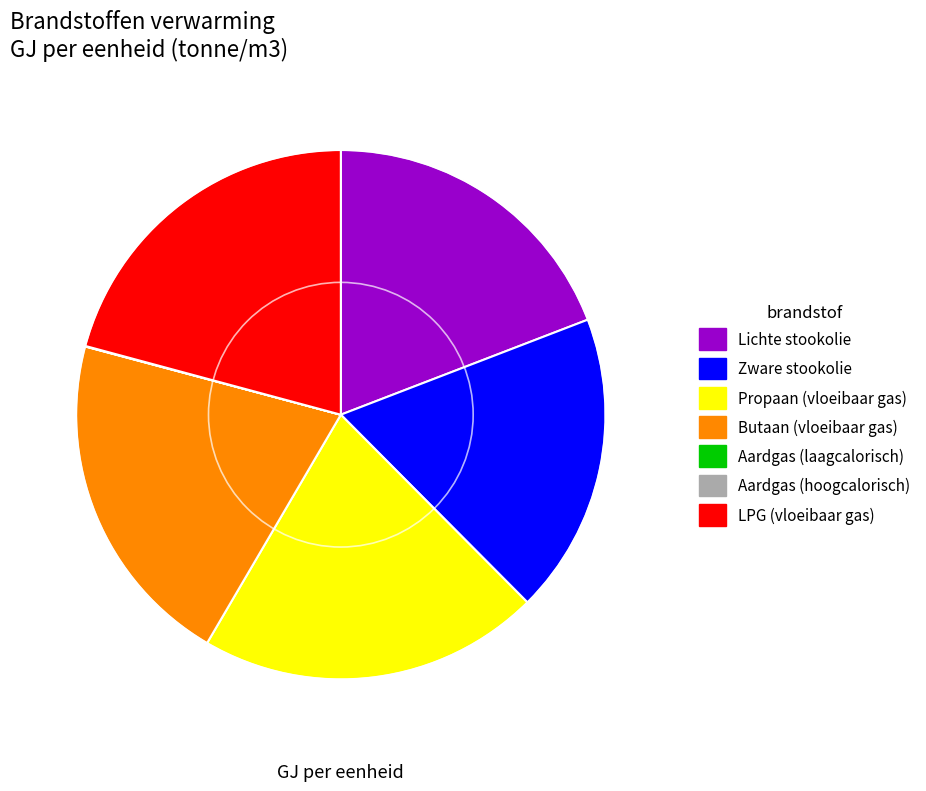

Does any single category account for the majority?

No